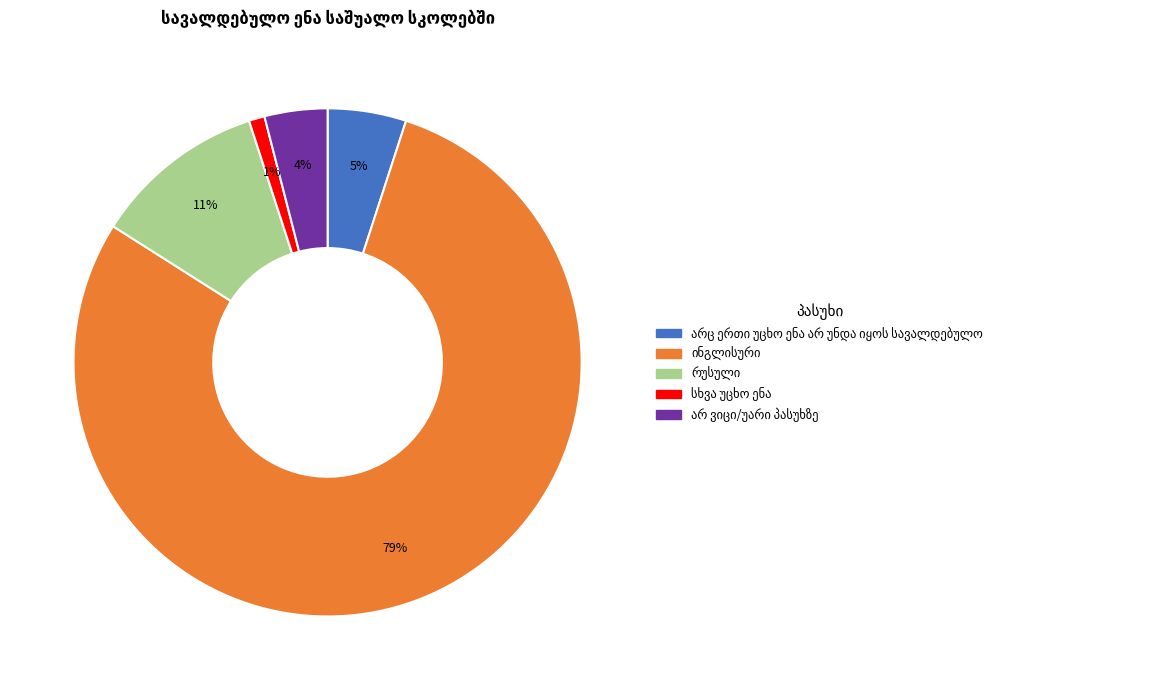

Is there any slice that represents more than half of the pie?

Yes